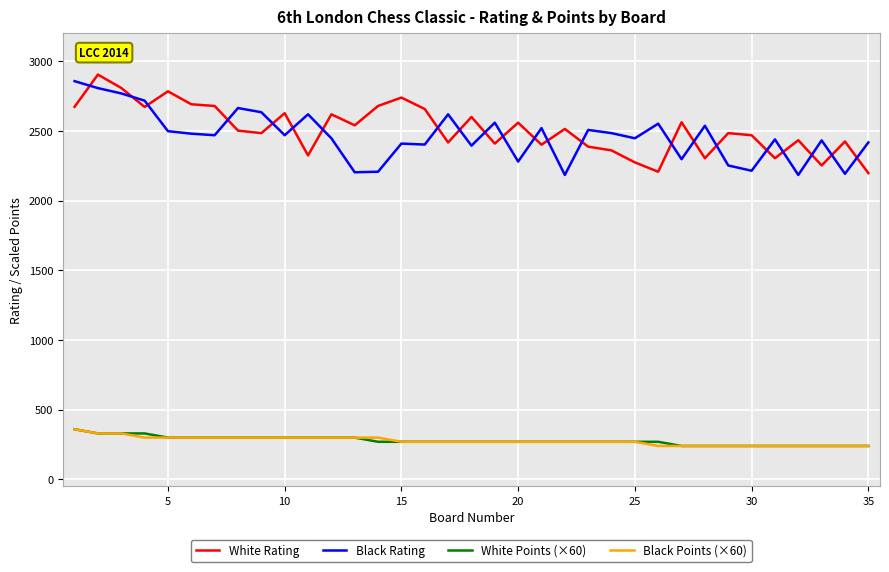

What is the sum of all Black Points (×60) values?

9690